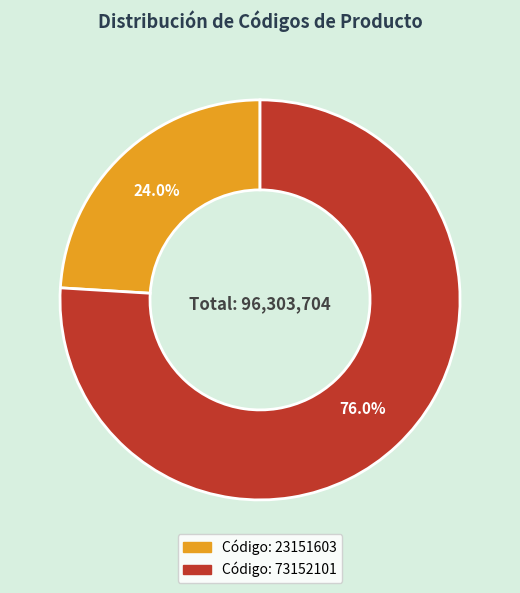

Is there any slice that represents more than half of the pie?

Yes